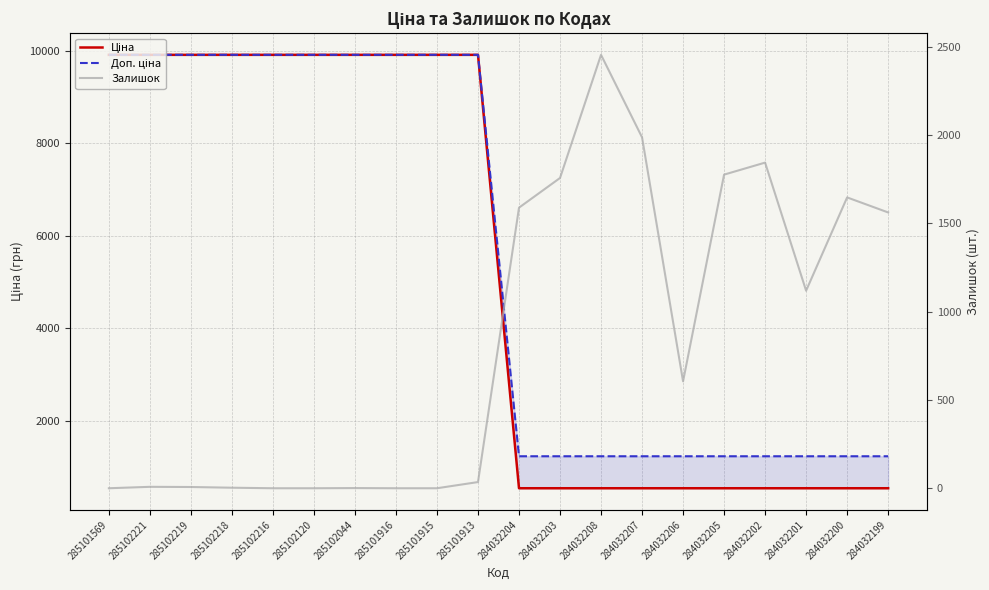

What is the total value across all series at 285101913?

19852.0